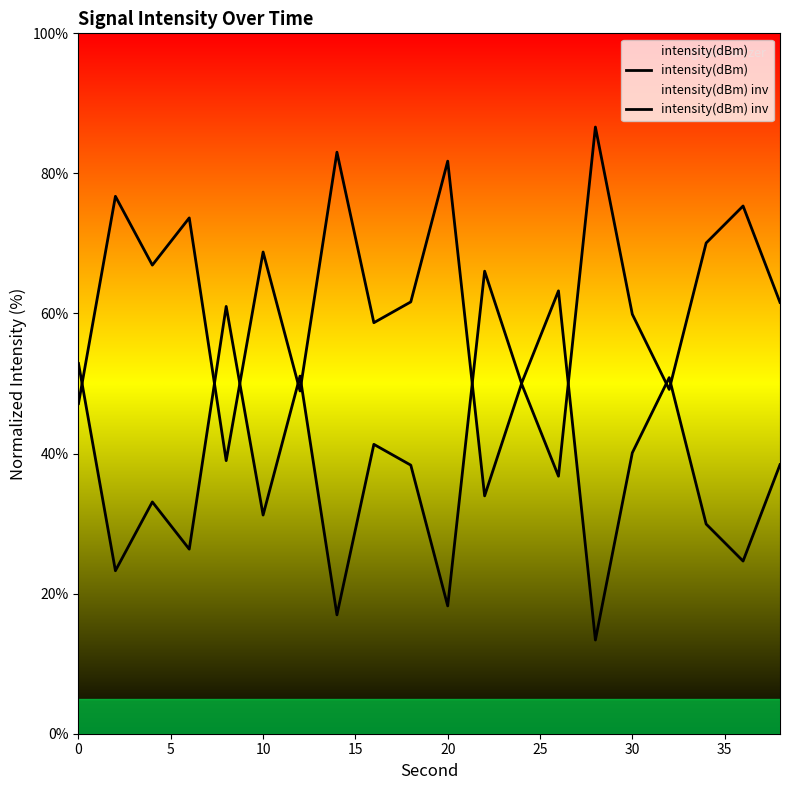

What is the highest value of the intensity(dBm) inv series?

66.0